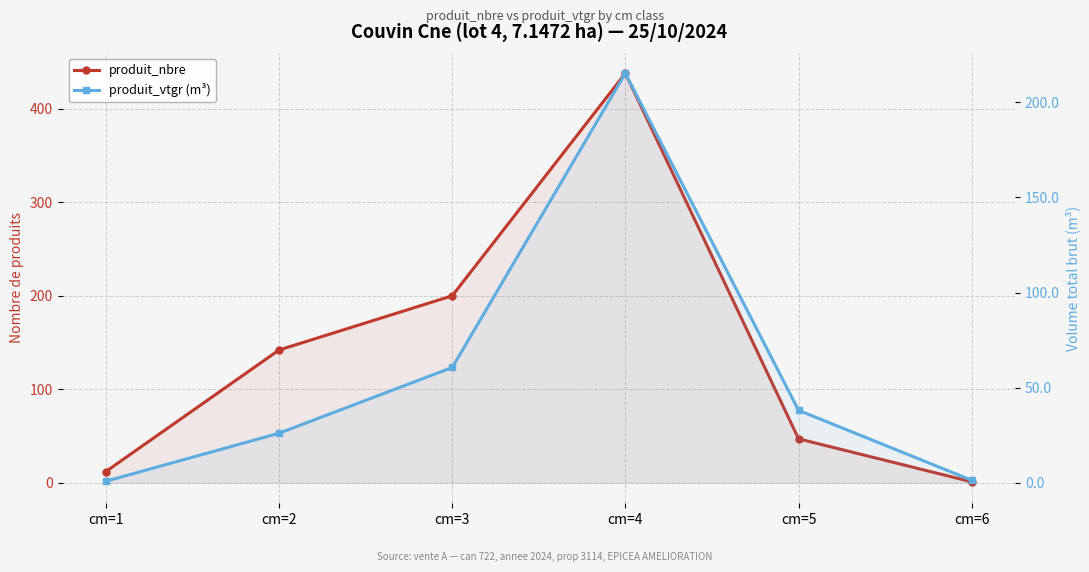

The value of produit_vtgr (m³) at cm=6 is 1.3. True or false?

True